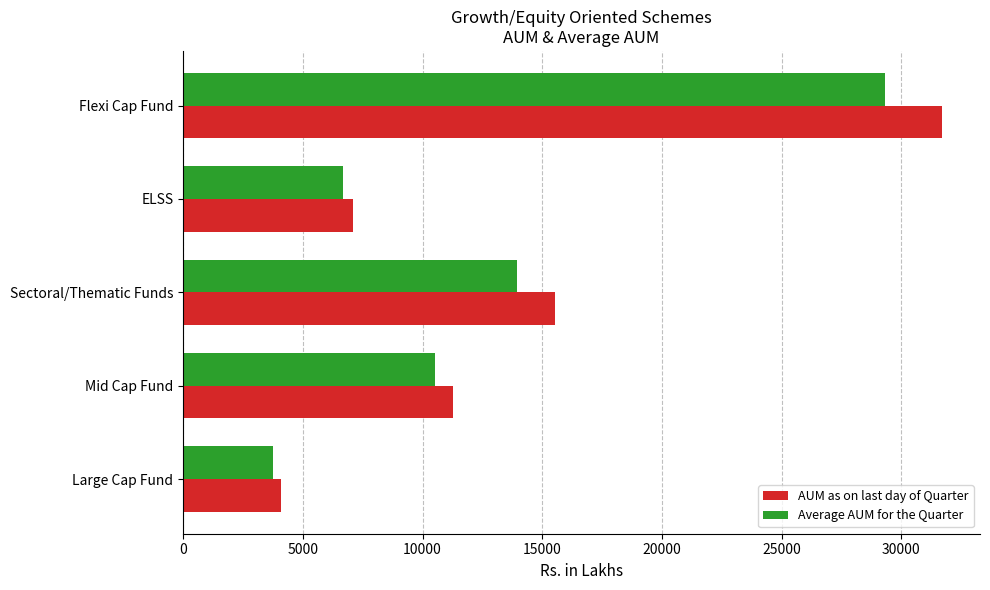

What is the highest value of the Average AUM for the Quarter series?

29318.2